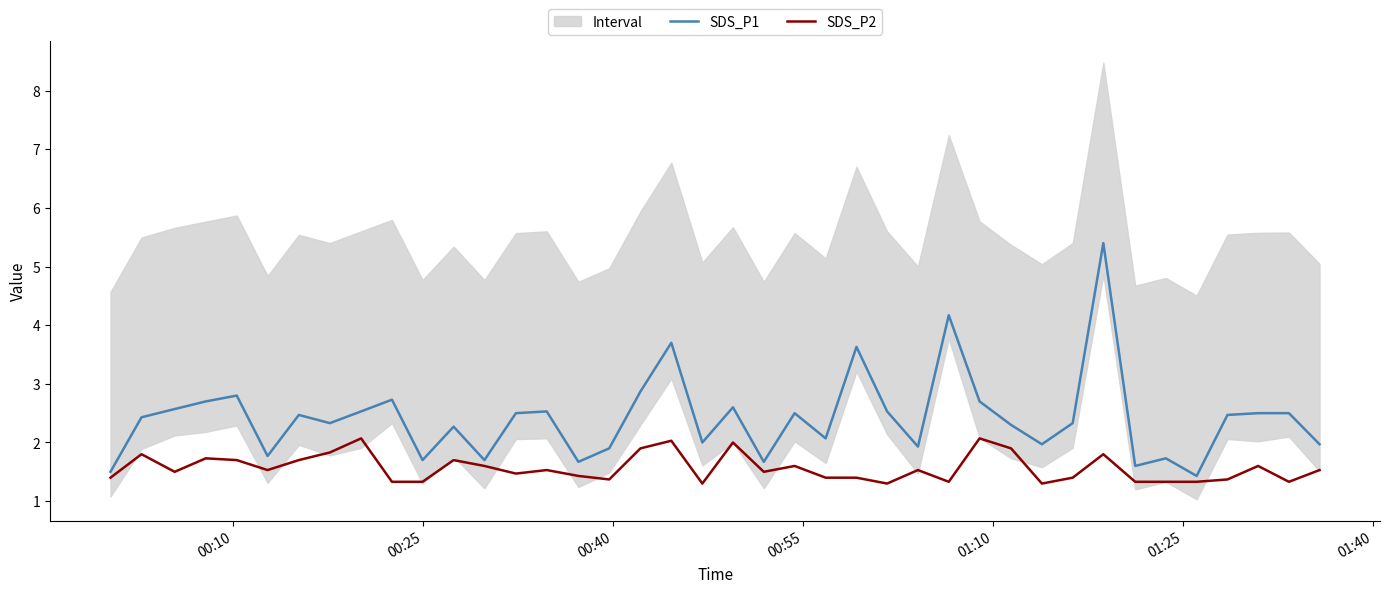

What is the maximum value for SDS_P1?

5.4